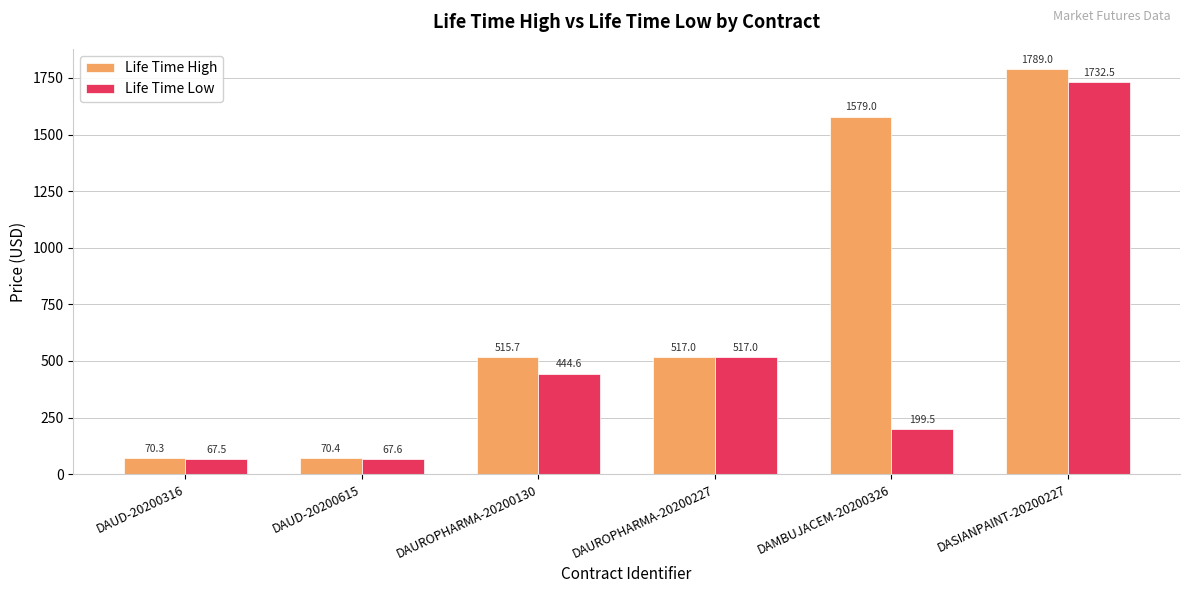

True or false: Life Time Low has a value of 67.5 at DAUD-20200316.

True